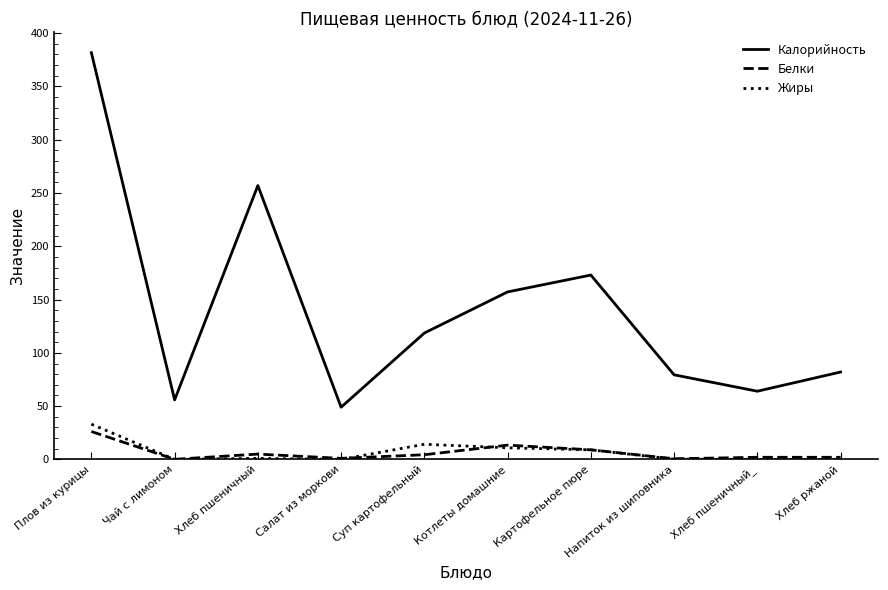

At which label does Калорийность first exceed 118?

Плов из курицы